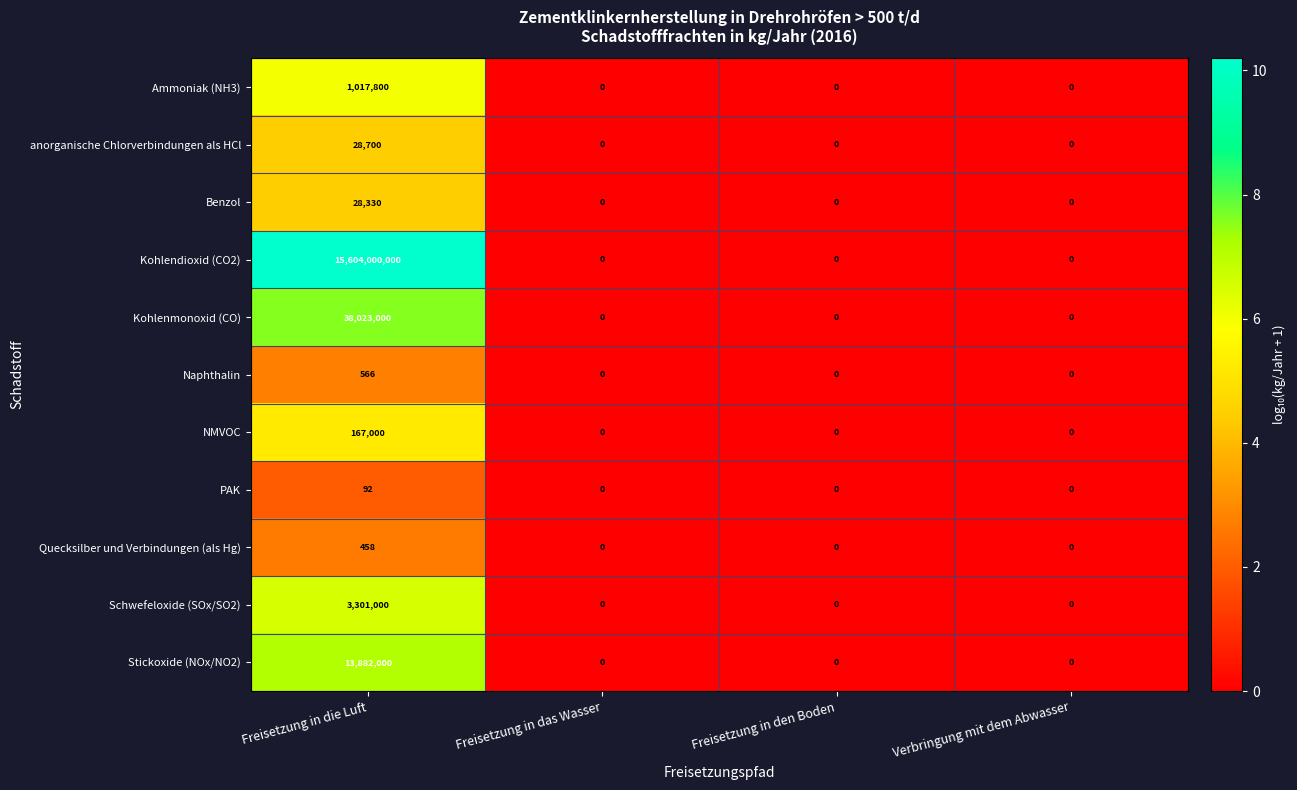

Is it true that Ammoniak (NH3) equals 0 at Freisetzung in das Wasser?

True